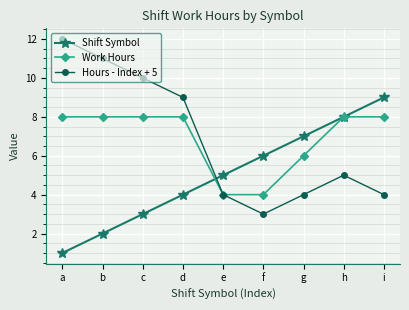

What is the maximum value shown in the chart?

12.0